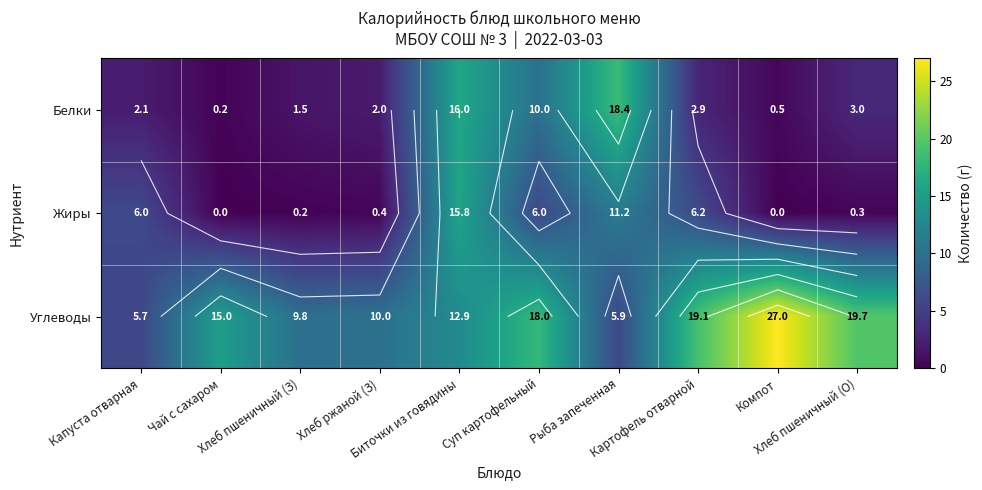

What is the average value of the Углеводы series?

14.3